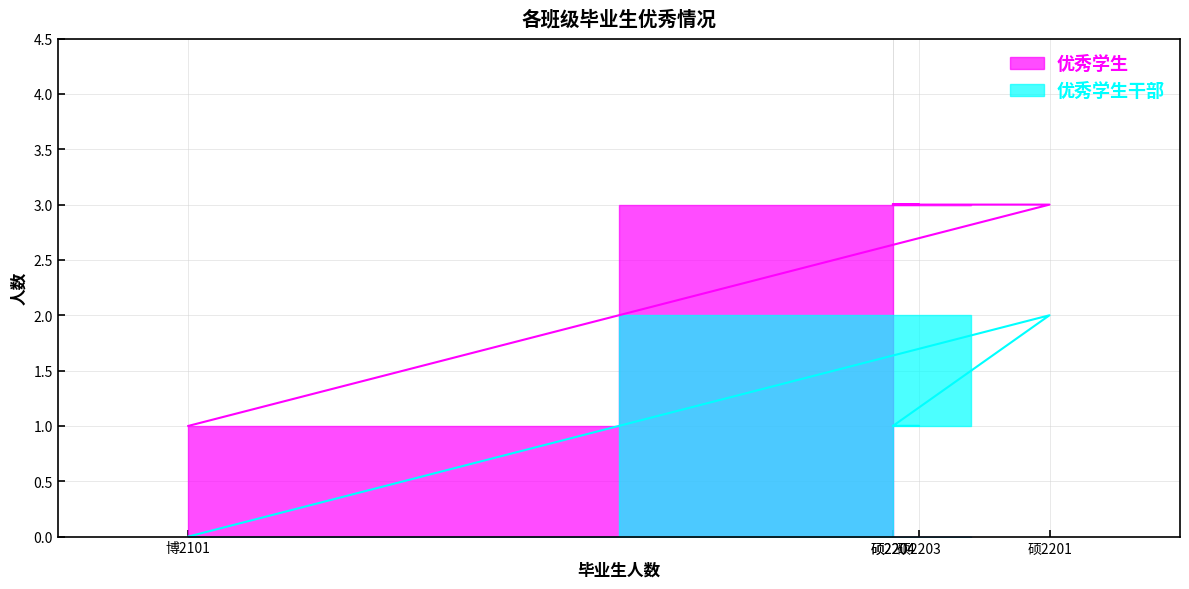

Between 硕2201 and 硕2204, which series saw the biggest shift?

优秀学生干部